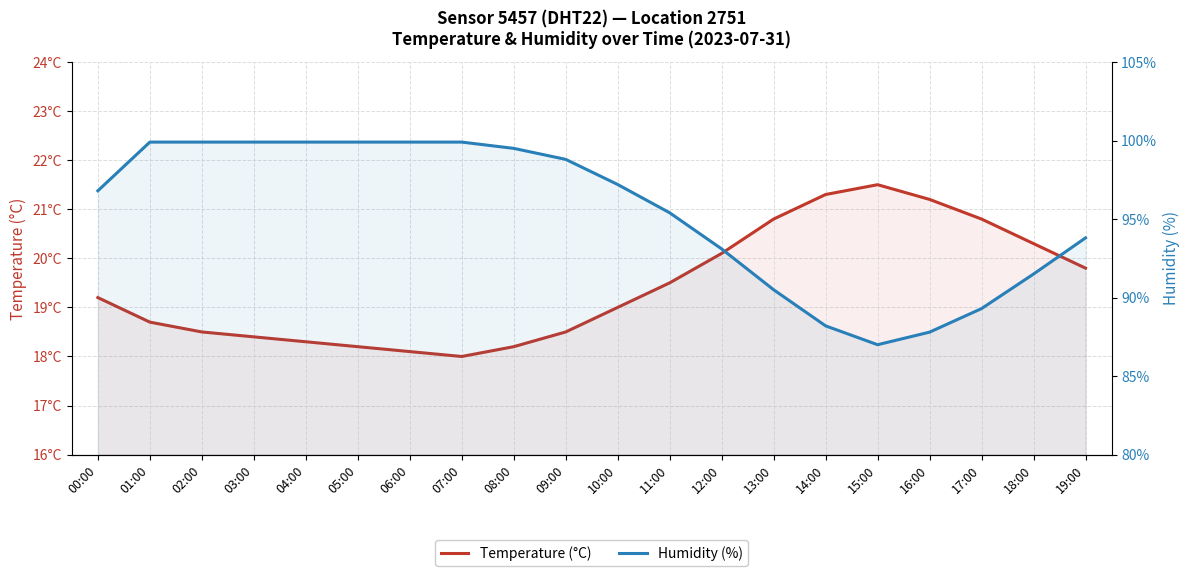

What is the label of the 4th point from the left?

03:00